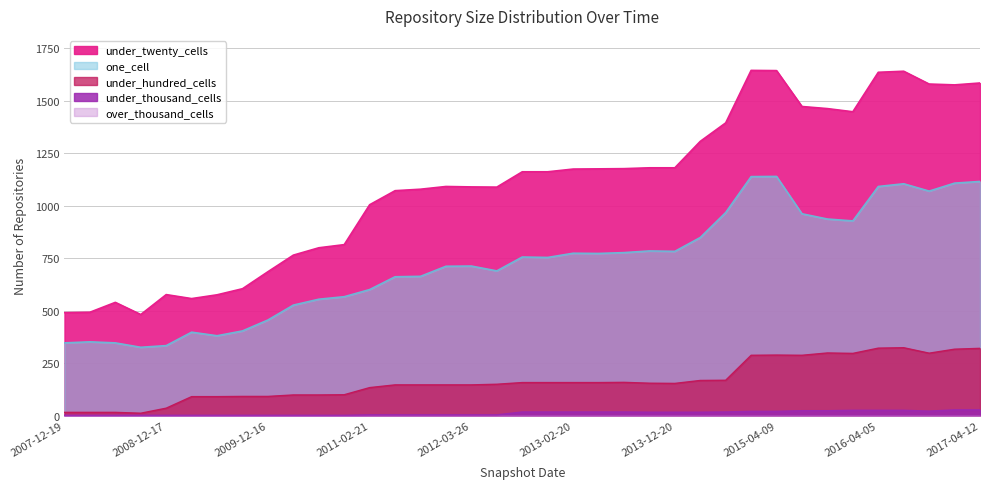

What is the maximum value shown in the chart?

1644